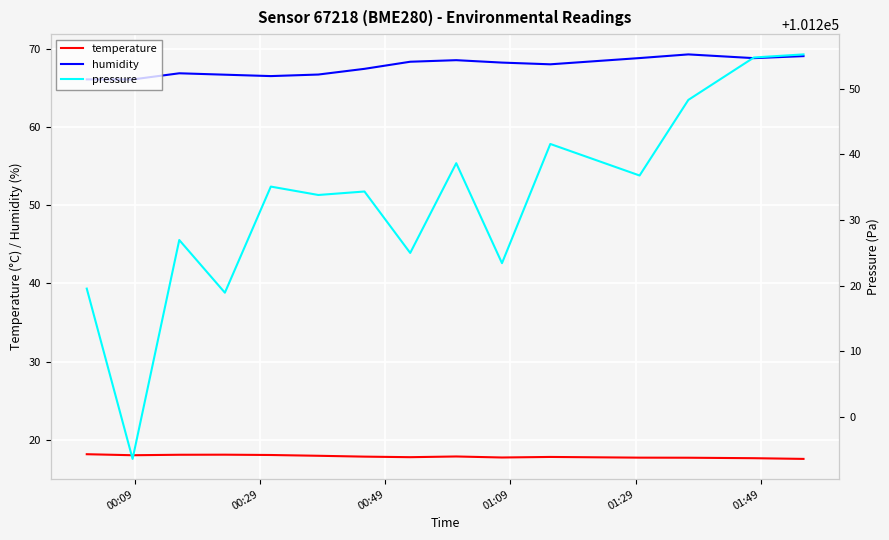

What is the smallest value displayed?

17.5